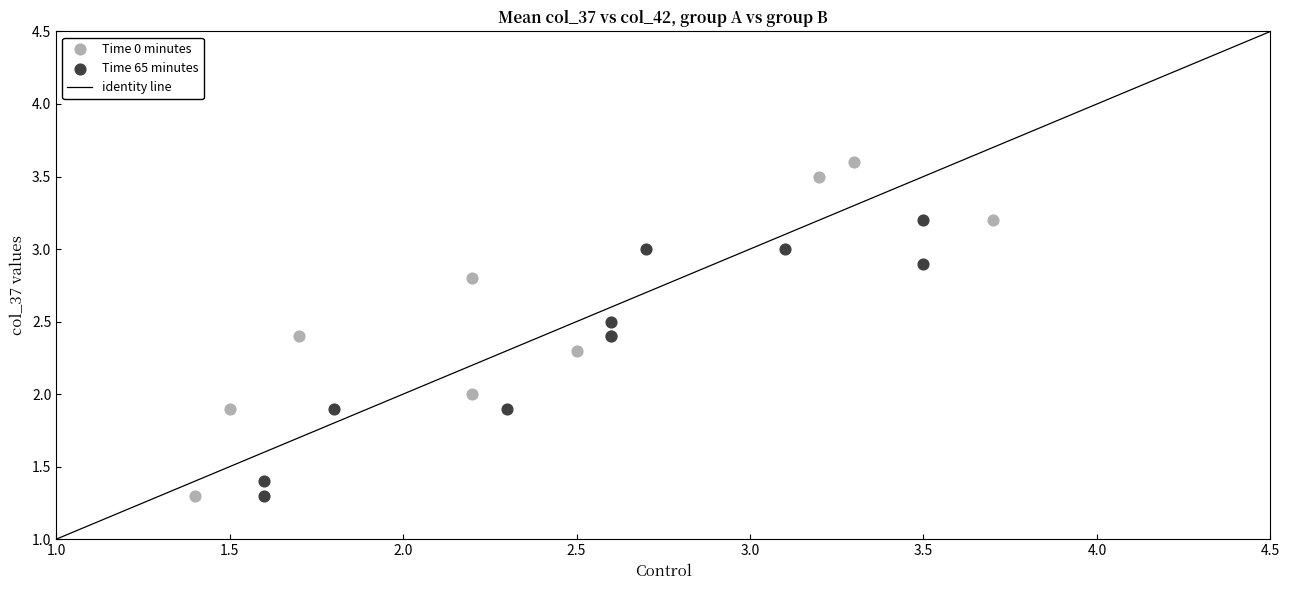

Which series reaches the maximum Y coordinate?

Time 0 minutes